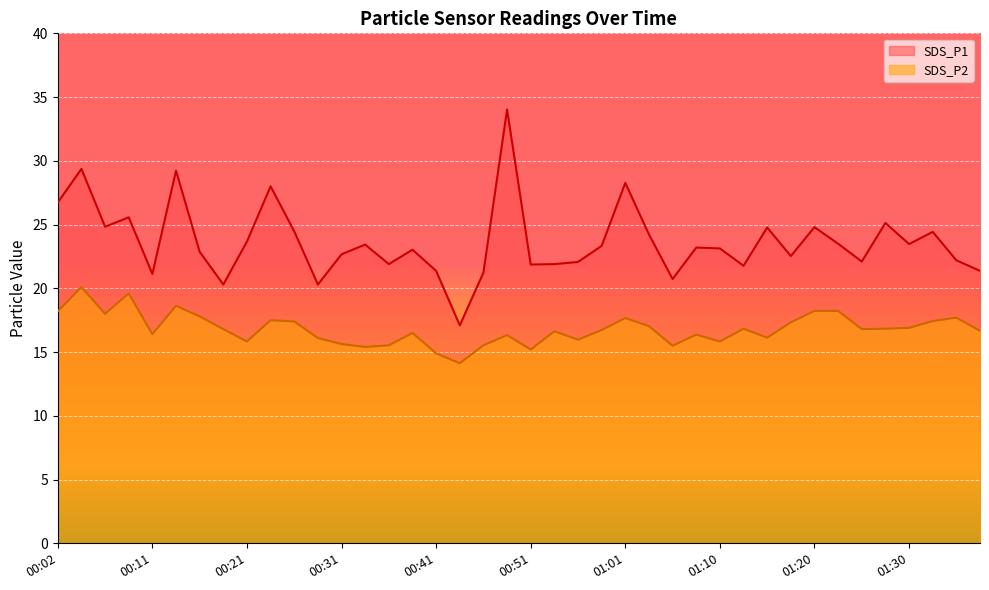

Which series has the widest spread of values?

SDS_P1